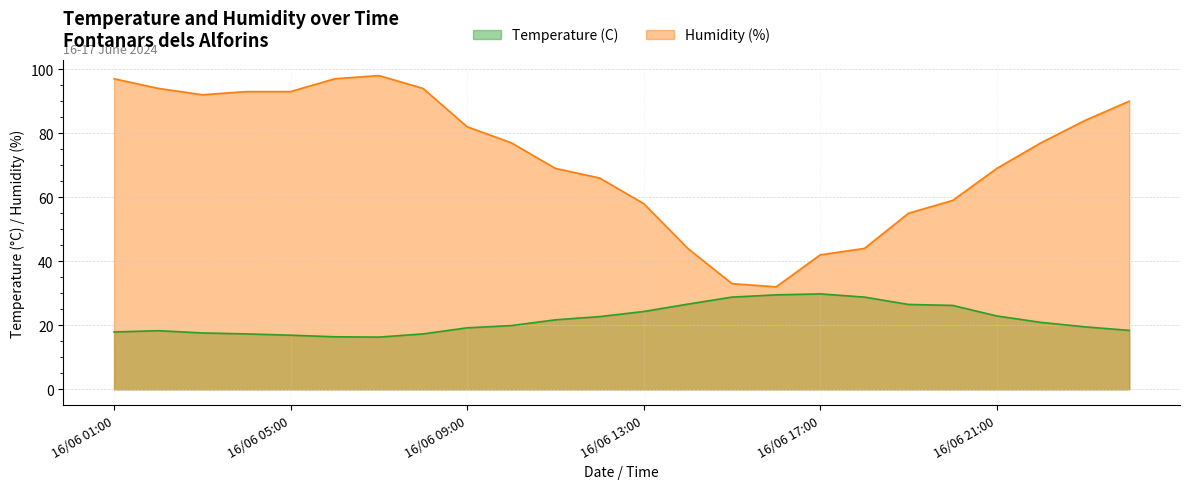

What is the sum of all Temperature (C) values?

523.7